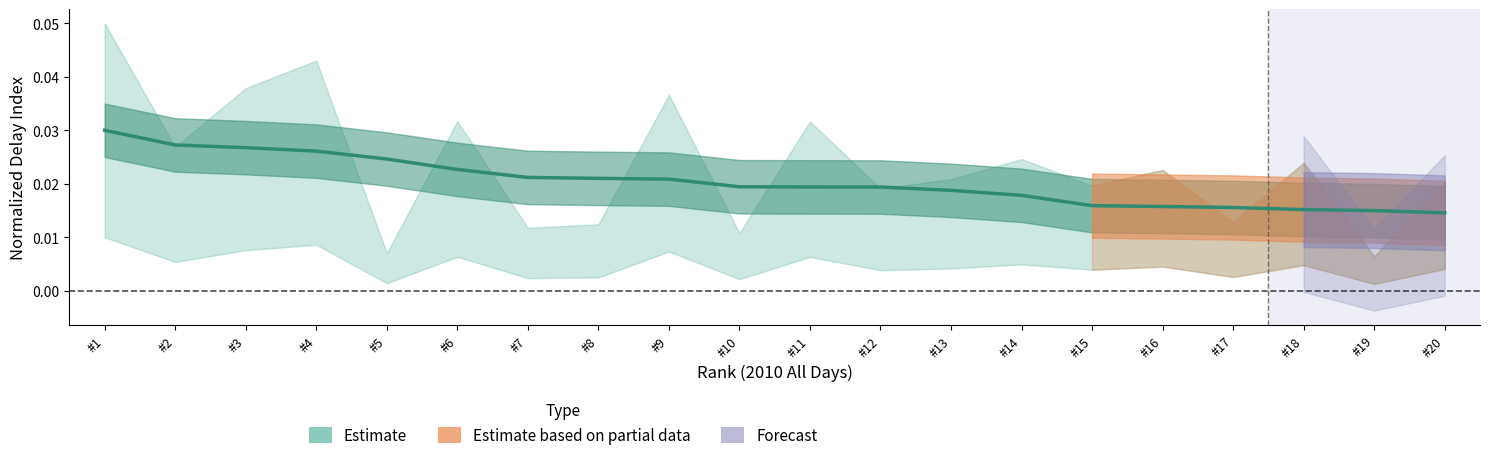

Rank the categories by value from lowest to highest.

#20, #19, #18, #17, #16, #15, #14, #13, #12, #11, #10, #9, #8, #7, #6, #5, #4, #3, #2, #1